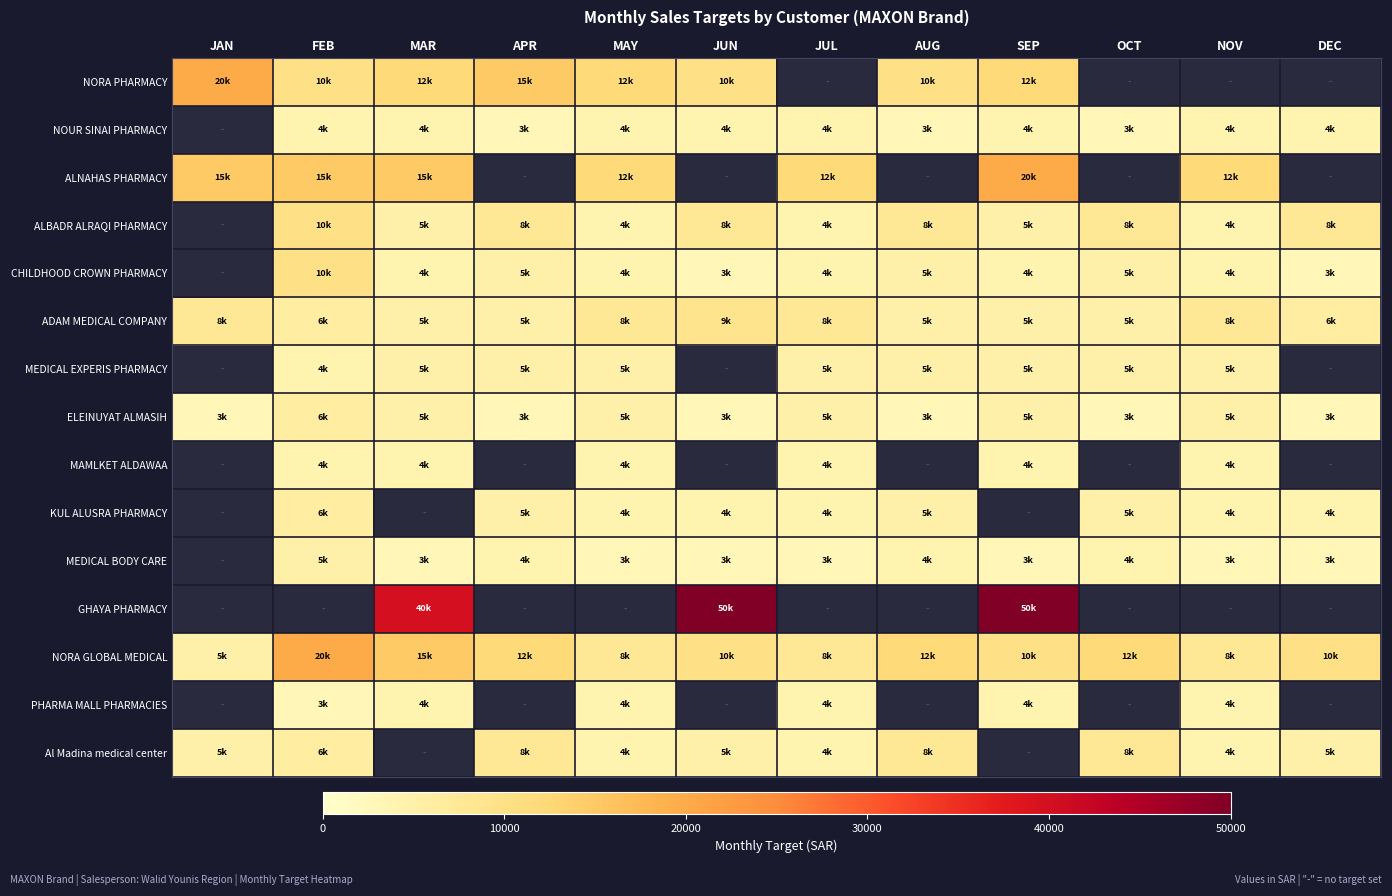

Which has a higher value, APR or FEB?

APR